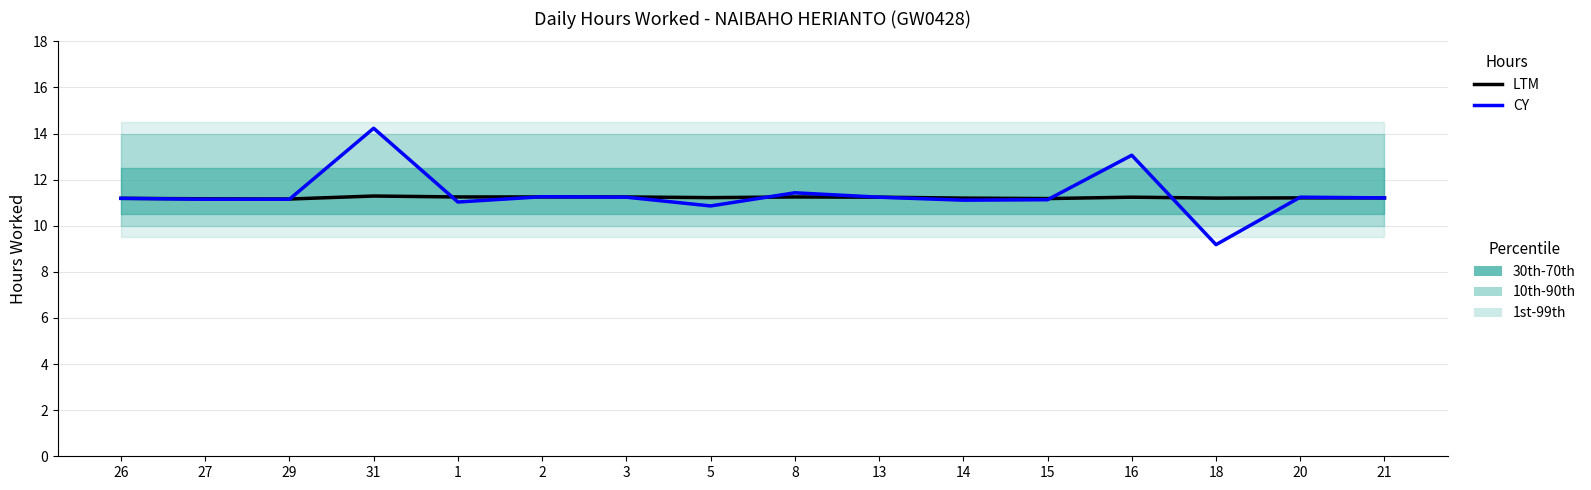

In LTM, how many points are higher than both neighbors (excluding endpoints)?

3